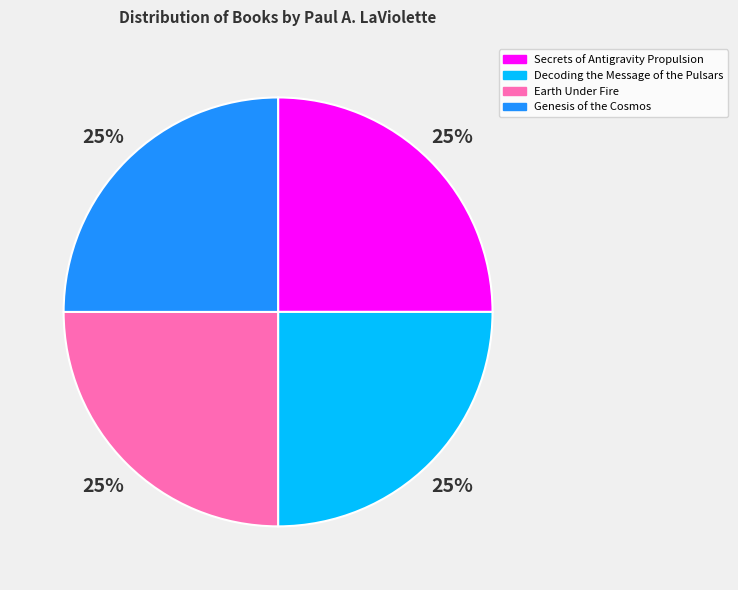

To the nearest percent, what is the combined percentage of Secrets of Antigravity Propulsion and Earth Under Fire?

50%